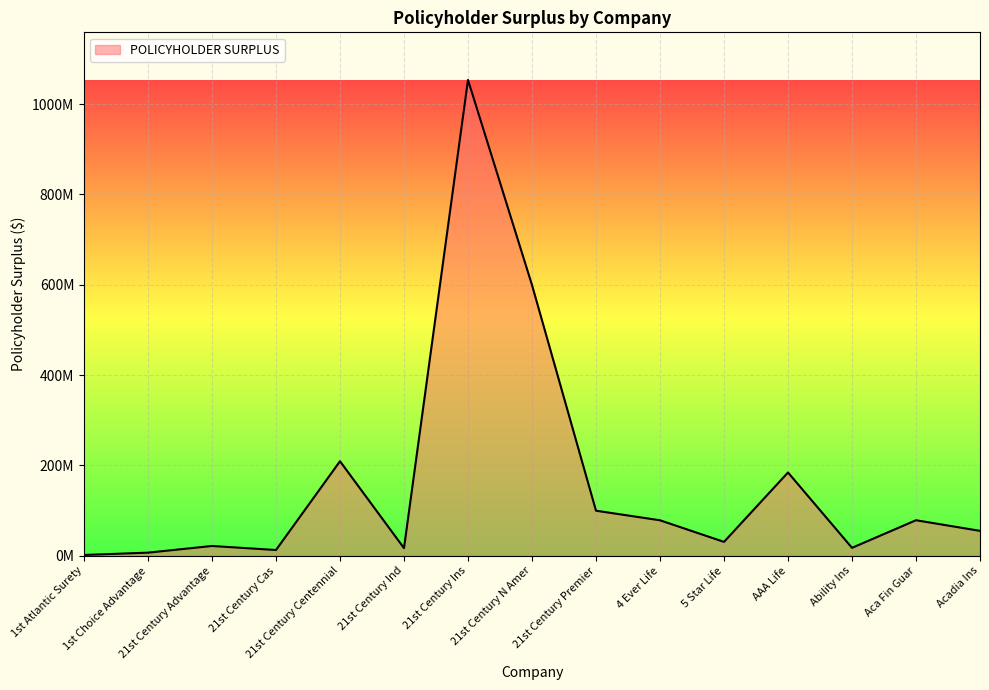

How many interior local valleys (lower than both neighbors) does the data have?

4